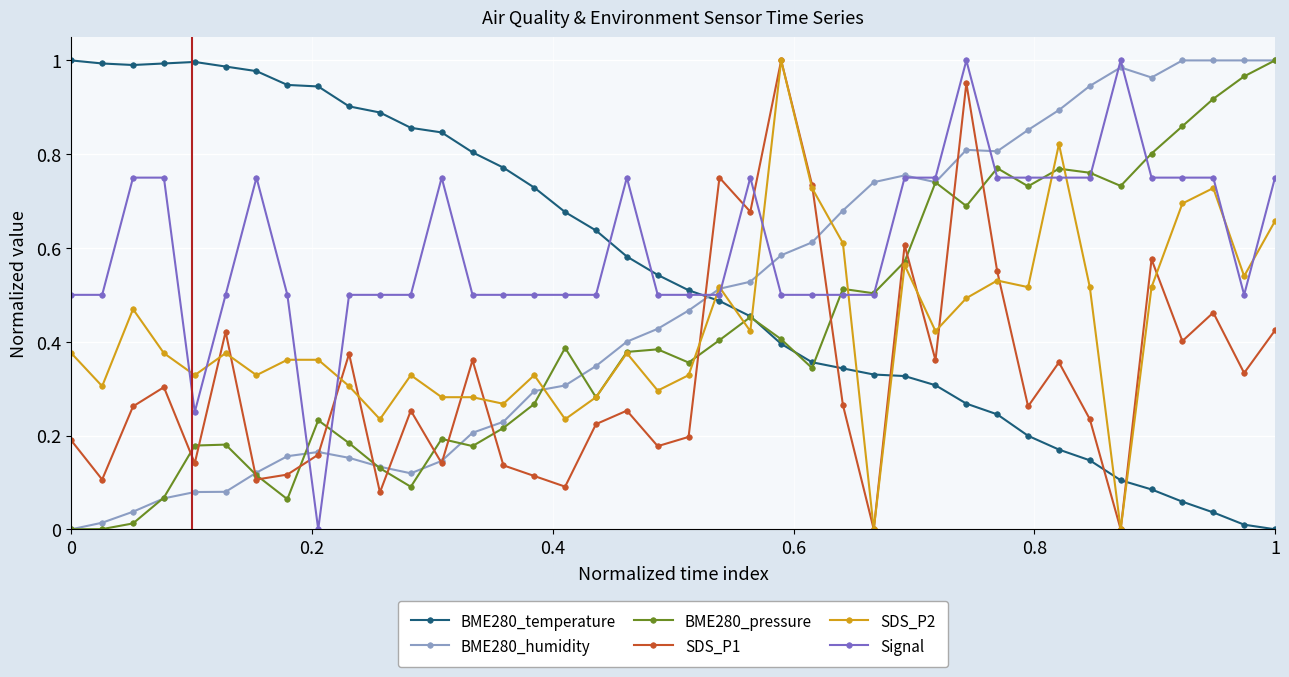

Which series has the largest total across all categories?

Signal